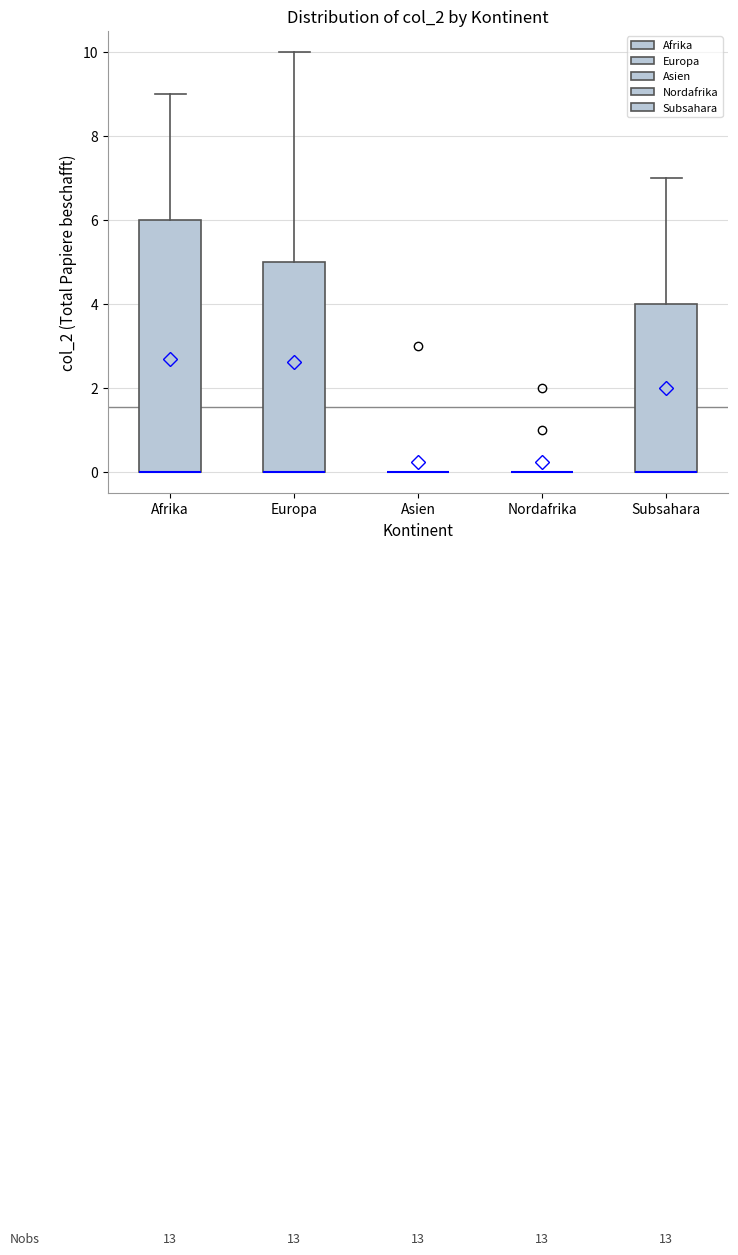

Reading left to right, read every box against the y-axis: the position of its median line, the range the box covers, and the ends of its whiskers. The values are not printed on the chart, so give them approximately, as read against the axis.

Afrika: median 0 (drawn on the box's lower edge), box 0 to 6, whiskers 0 to 9
Europa: median 0 (drawn on the box's lower edge), box 0 to 5, whiskers 0 to 10
Asien: box collapsed to a line at 0, whiskers 0 to 0
Nordafrika: box collapsed to a line at 0, whiskers 0 to 0
Subsahara: median 0 (drawn on the box's lower edge), box 0 to 4, whiskers 0 to 7